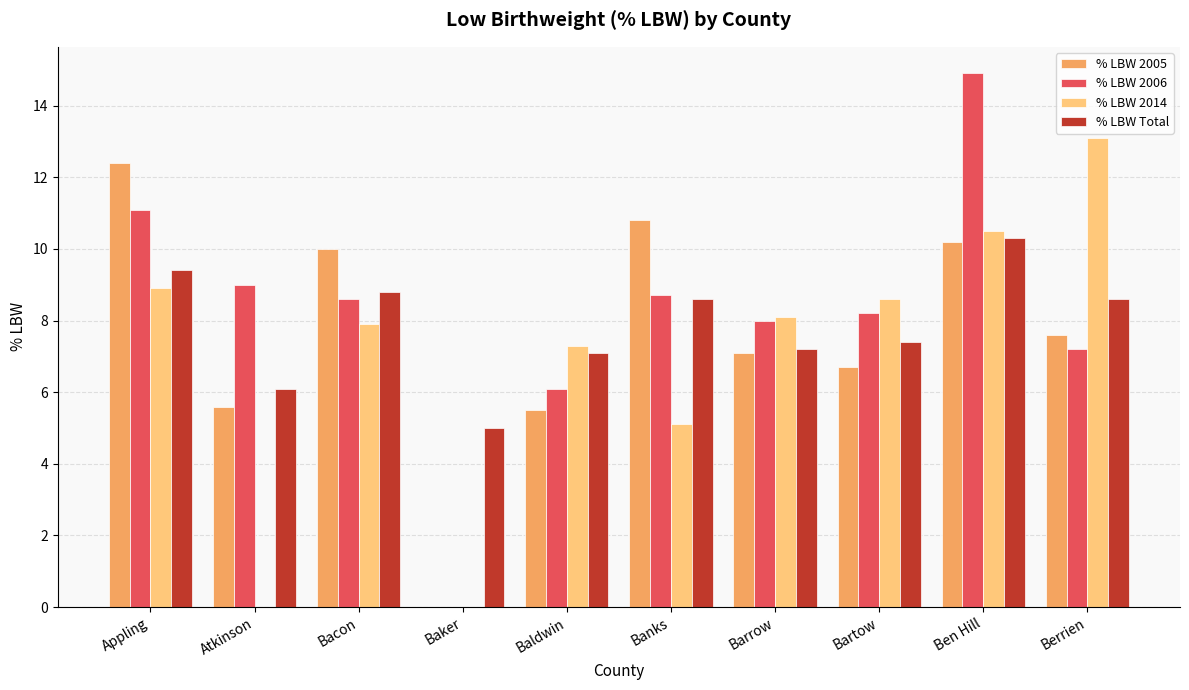

Which series changed the most between Baldwin and Barrow?

% LBW 2006